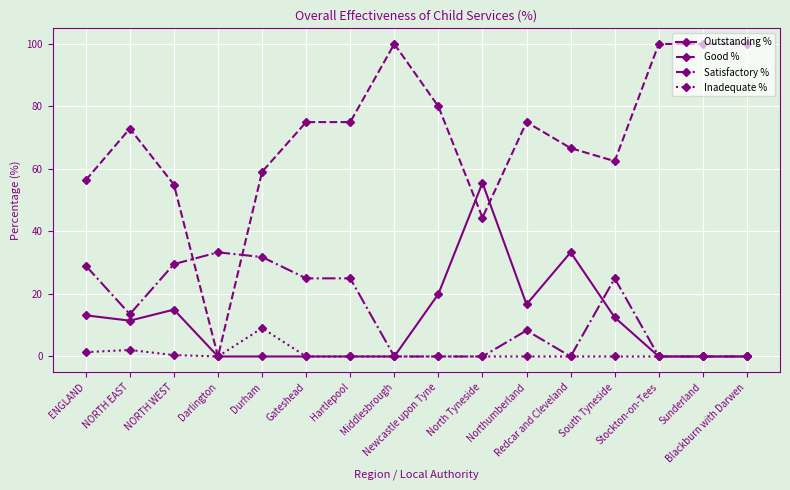

Which series has the largest total across all categories?

Good %